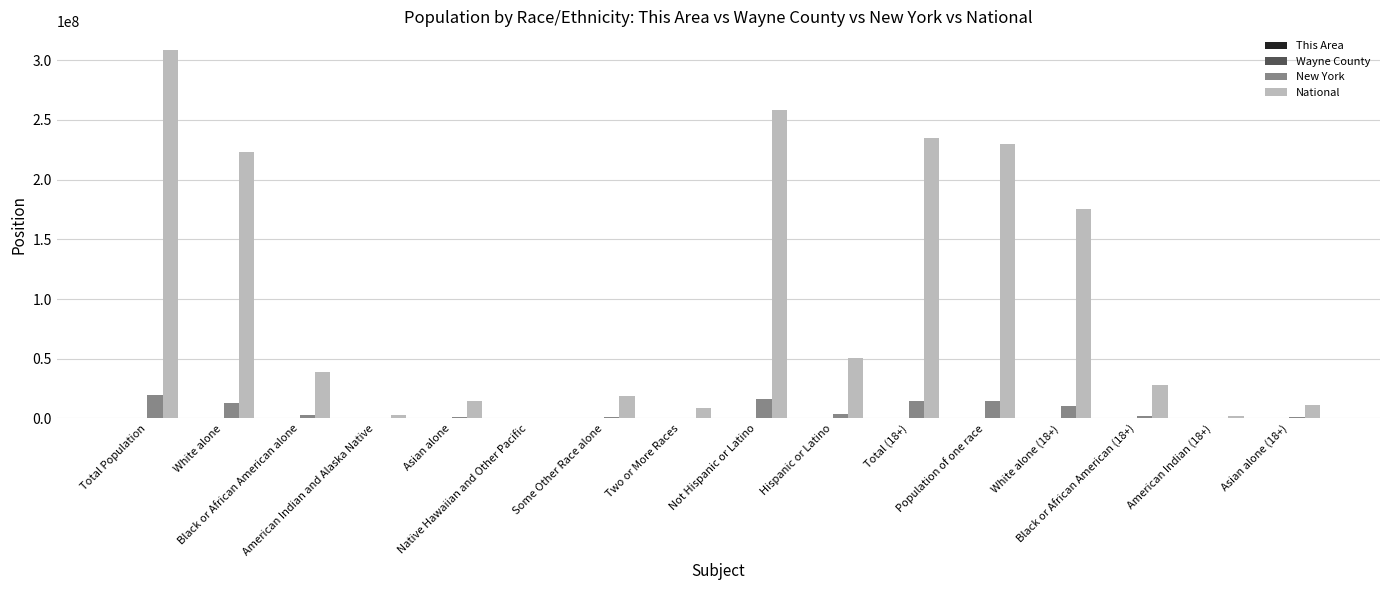

What is the maximum value for New York?

19378102